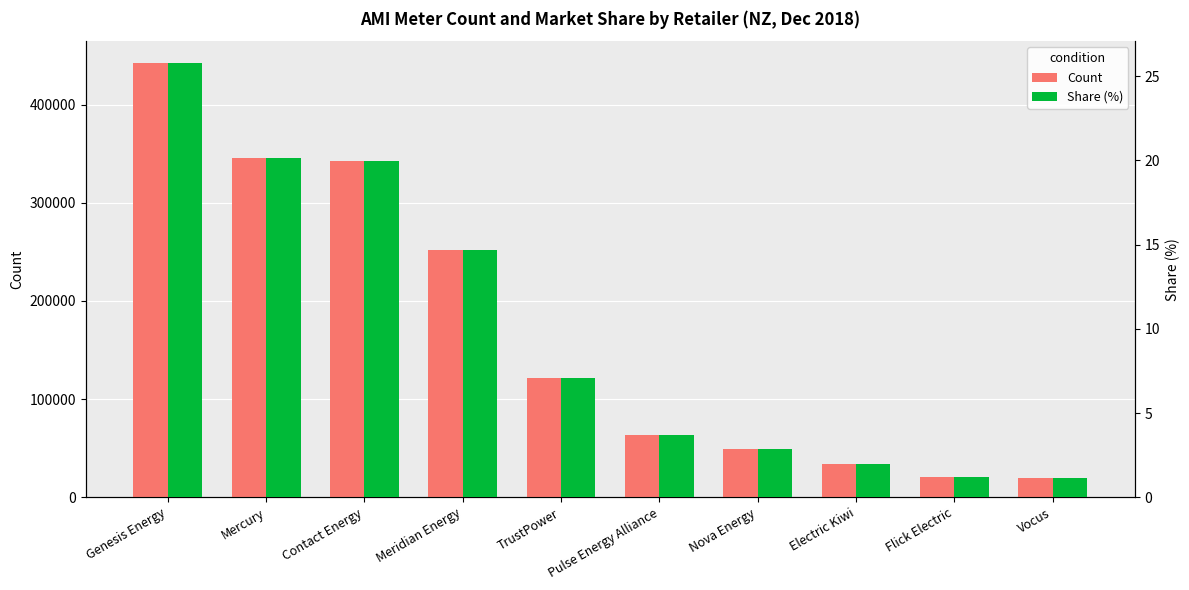

What are all the series names shown in the legend?

Count, Share (%)